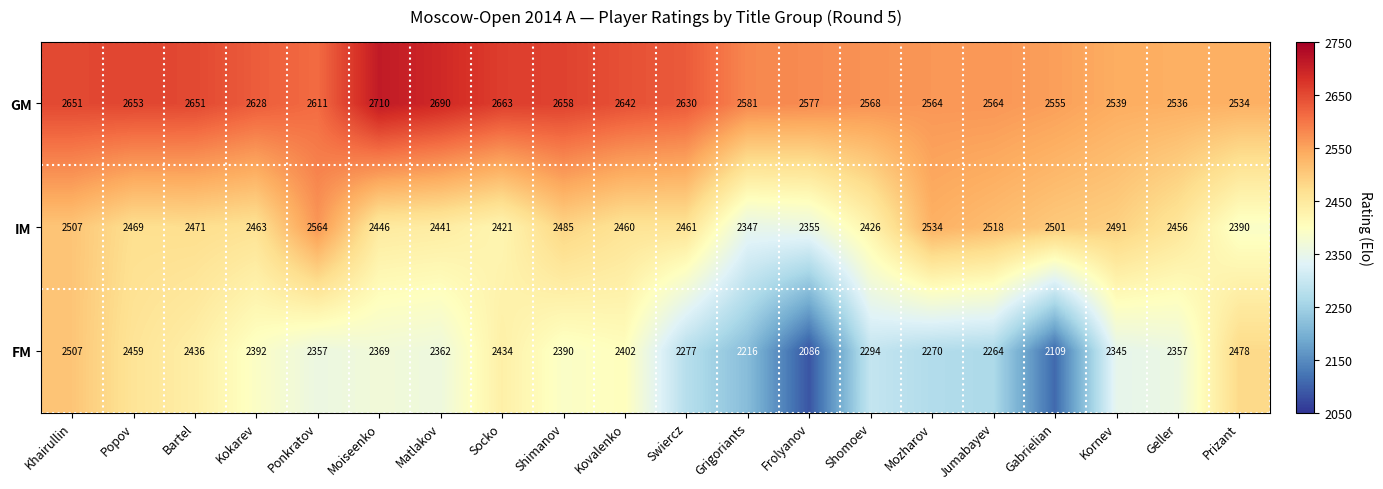

How many distinct data groups are displayed?

3